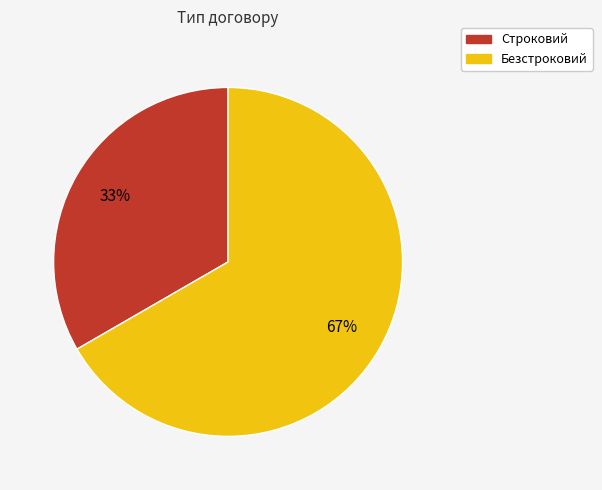

Is it true that Строковий is 33% of the pie?

True